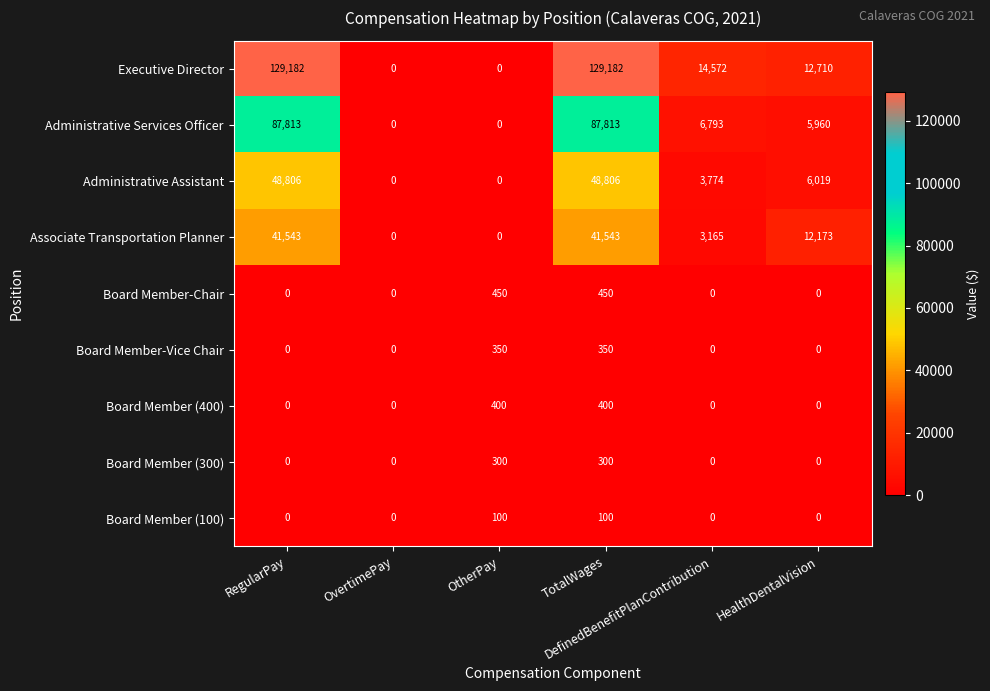

List the series in order of their peak value, lowest first.

Board Member (100), Board Member (300), Board Member-Vice Chair, Board Member (400), Board Member-Chair, Associate Transportation Planner, Administrative Assistant, Administrative Services Officer, Executive Director